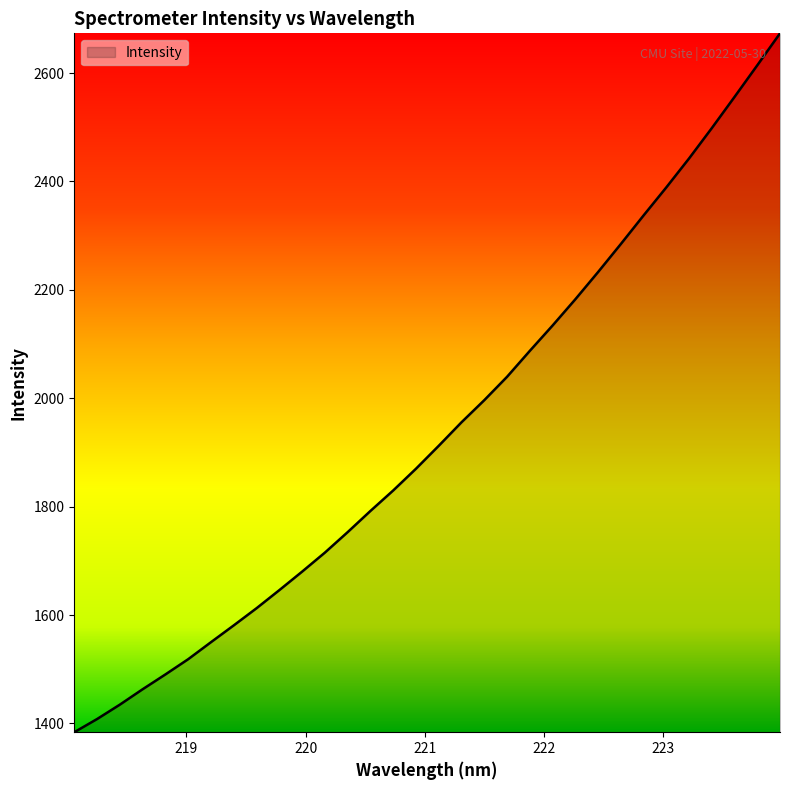

What is the average value?

1939.5